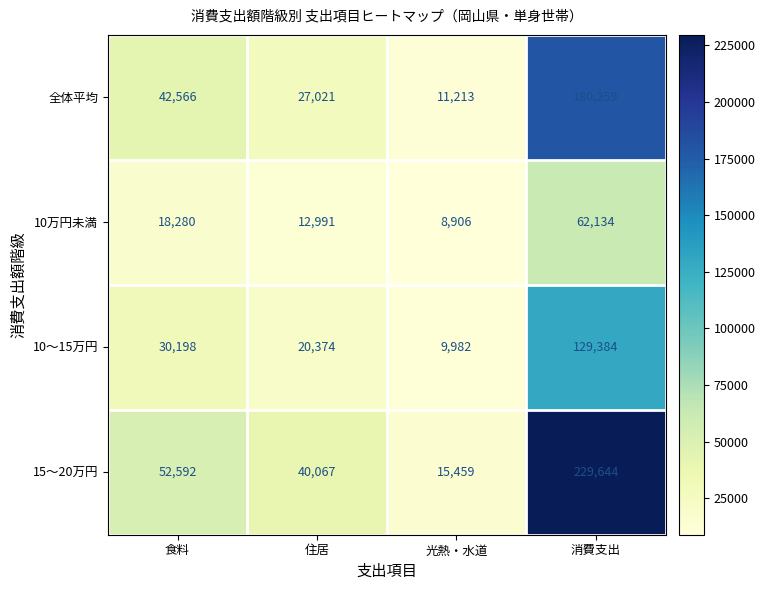

Reading left to right, what are all the values shown in this chart?

全体平均: 42566	27021	11213	180259
10万円未満: 18280	12991	8906	62134
10〜15万円: 30198	20374	9982	129384
15〜20万円: 52592	40067	15459	229644